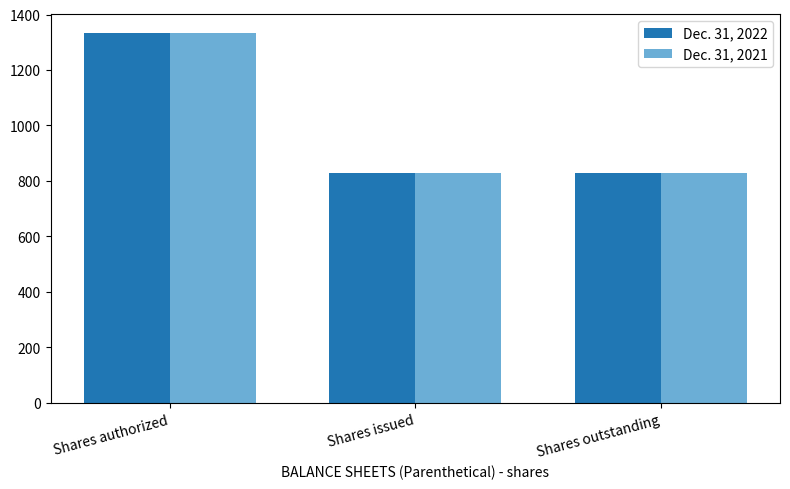

True or false: Dec. 31, 2022 has a value of 1440.8 at Shares issued.

False